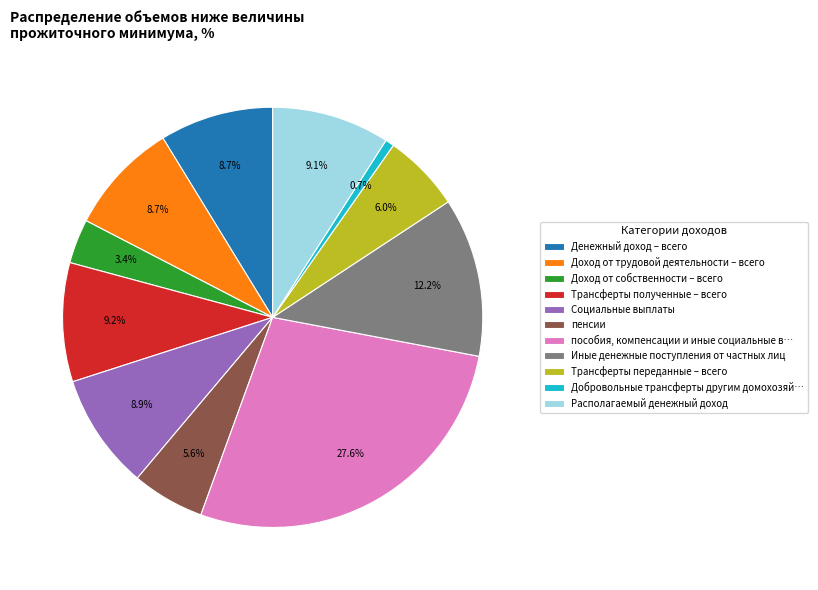

Combined, what portion of the pie is Иные денежные поступления от частных лиц and Социальные выплаты?

21.1%